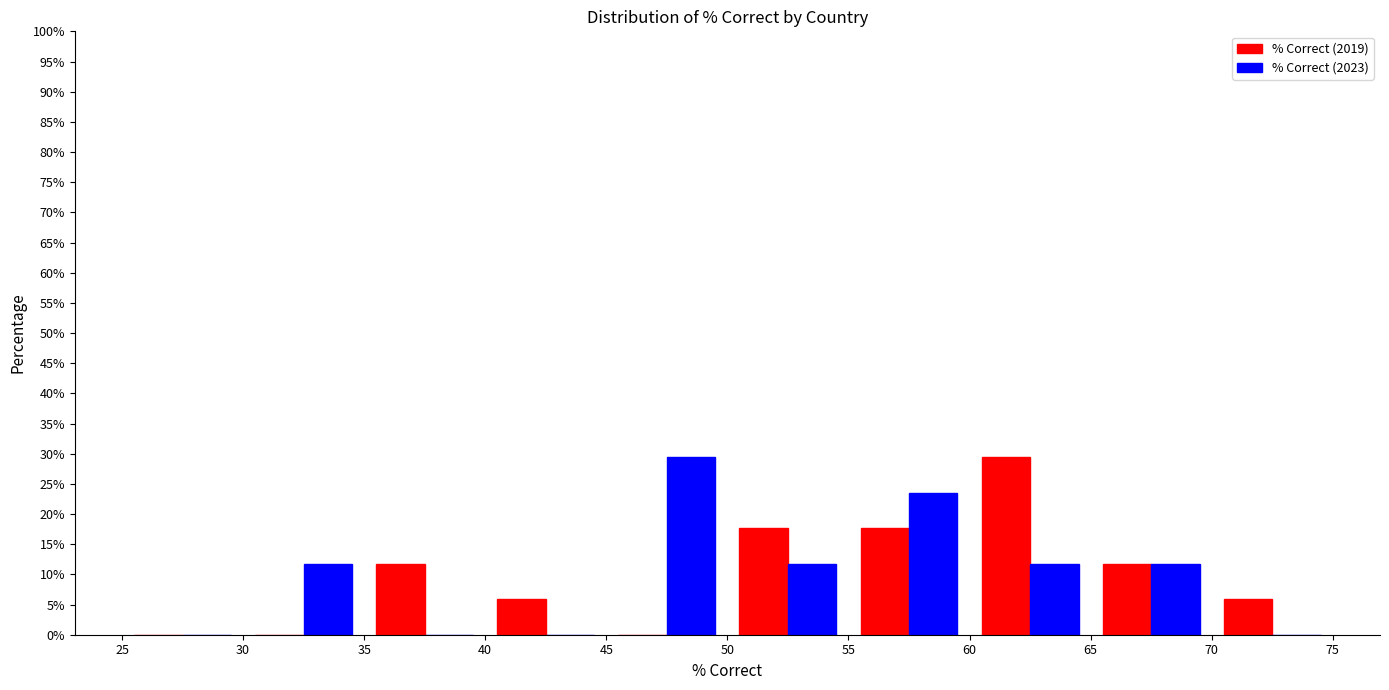

Reading left to right, list every range on the x-axis with the height of the bar of each series over it. The values are not printed on the chart, so give them approximately, as read against the axis.

25 to 30: % Correct (2019)=0	% Correct (2023)=0
30 to 35: % Correct (2019)=0	% Correct (2023)=12.0
35 to 40: % Correct (2019)=12.0	% Correct (2023)=0
40 to 45: % Correct (2019)=6.0	% Correct (2023)=0
45 to 50: % Correct (2019)=0	% Correct (2023)=29.5
50 to 55: % Correct (2019)=17.5	% Correct (2023)=12.0
55 to 60: % Correct (2019)=17.5	% Correct (2023)=23.5
60 to 65: % Correct (2019)=29.5	% Correct (2023)=12.0
65 to 70: % Correct (2019)=12.0	% Correct (2023)=12.0
70 to 75: % Correct (2019)=6.0	% Correct (2023)=0